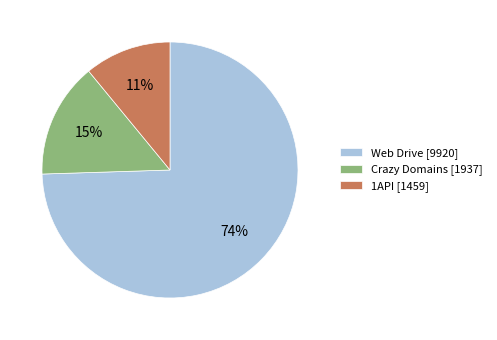

Do Web Drive [9920] and Crazy Domains [1937] together represent more than half of the pie?

Yes